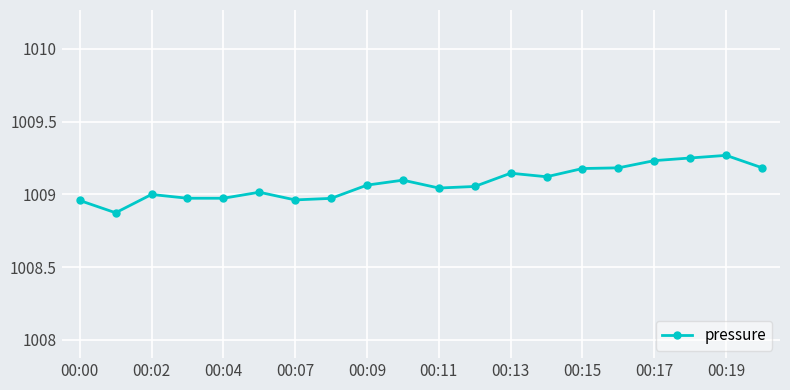

True or false: the data has more than 2 interior local peaks.

True